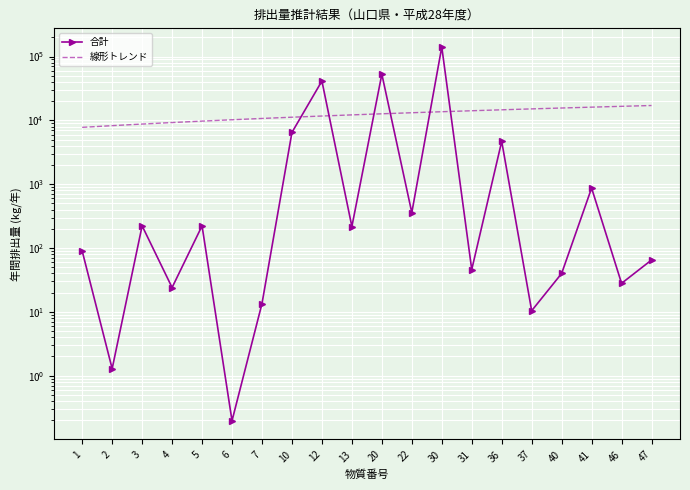

The value of 線形トレンド at 22 is 18313.8. True or false?

False